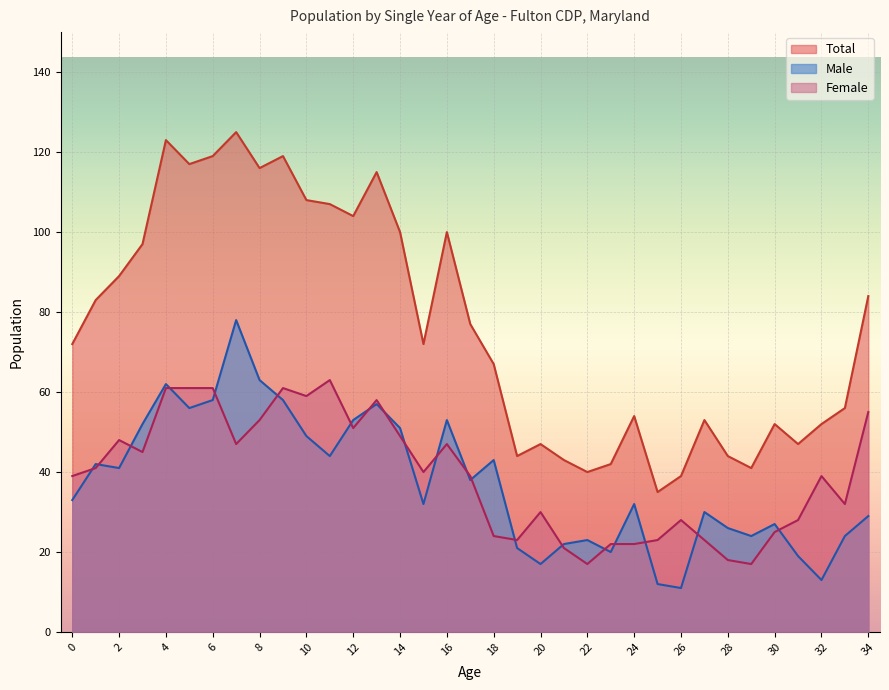

What is the sum of the Total values at 1 and 22?

123